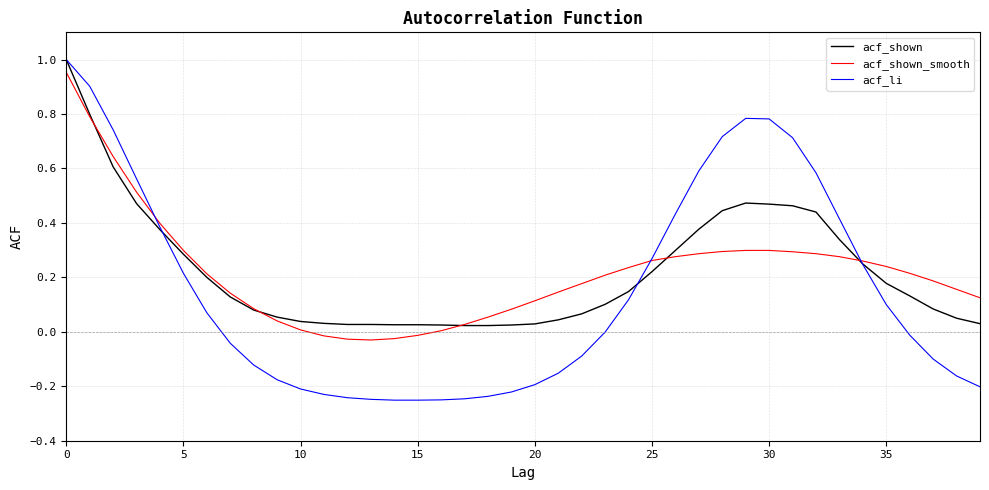

Which series has the widest spread of values?

acf_li